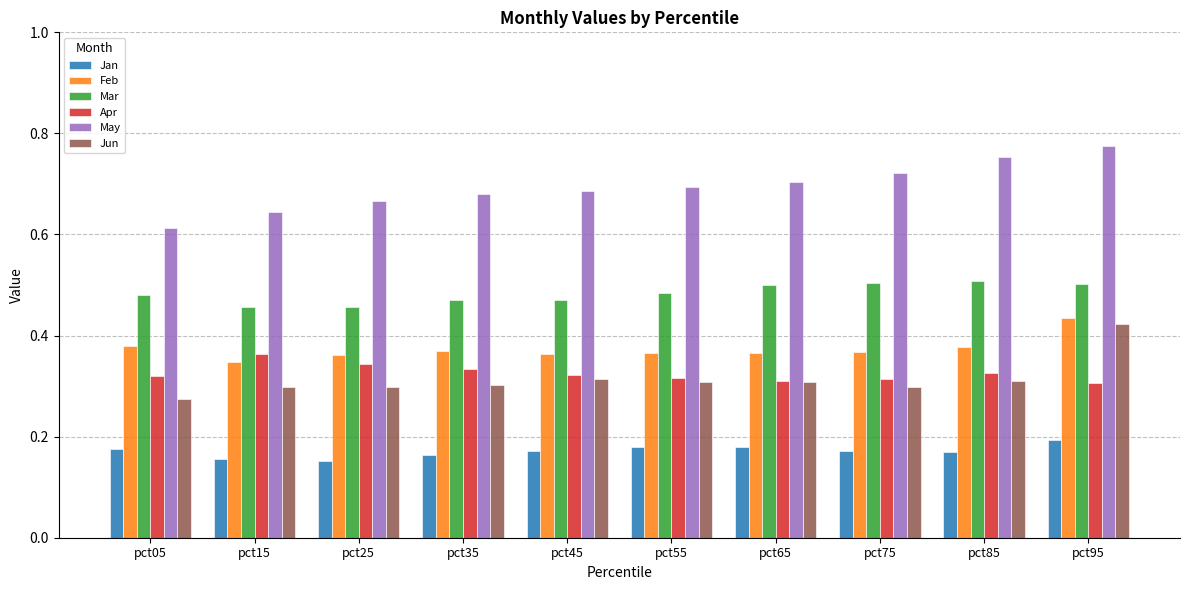

At how many categories does at least one series exceed 0?

10